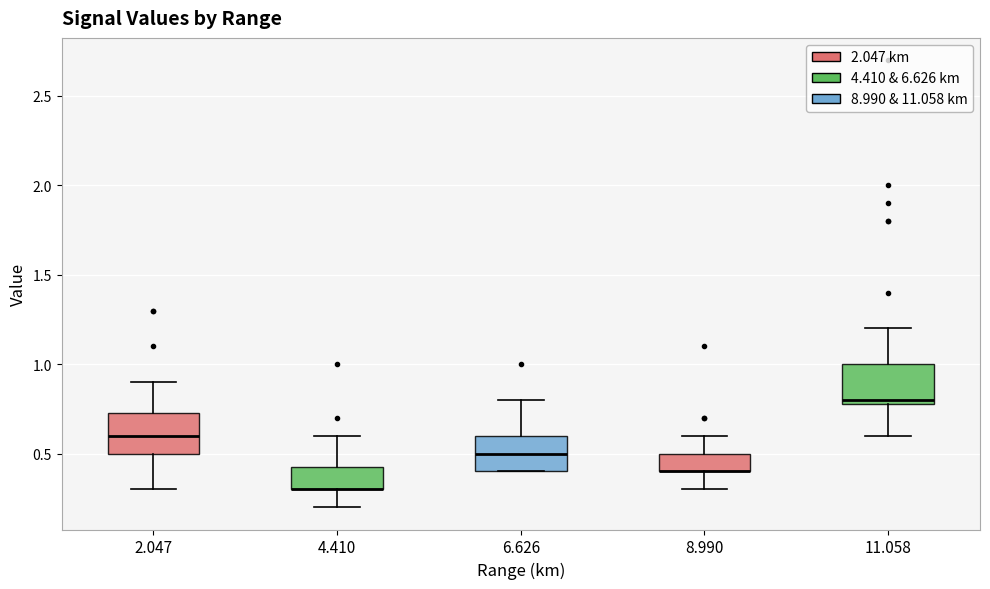

Reading left to right, transcribe this box plot: for each box, give where its median line is, the range the box spans, and where its two whiskers end, as read against the y-axis. The values are not printed on the chart, so give them approximately, as read against the axis.

2.047: median 0.60, box 0.50 to 0.75, whiskers 0.30 to 0.90
4.410: median 0.30 (drawn on the box's lower edge), box 0.30 to 0.45, whiskers 0.20 to 0.60
6.626: median 0.50, box 0.40 to 0.60, whiskers 0.40 to 0.80
8.990: median 0.40 (drawn on the box's lower edge), box 0.40 to 0.50, whiskers 0.30 to 0.60
11.058: median 0.80 (just above the box's lower edge), box 0.80 to 1.00, whiskers 0.60 to 1.20